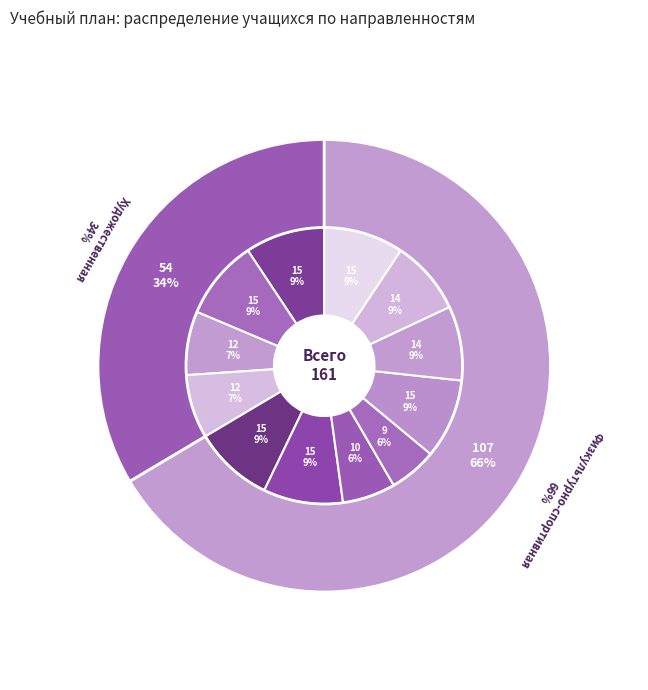

Count the number of slices in the pie.

2